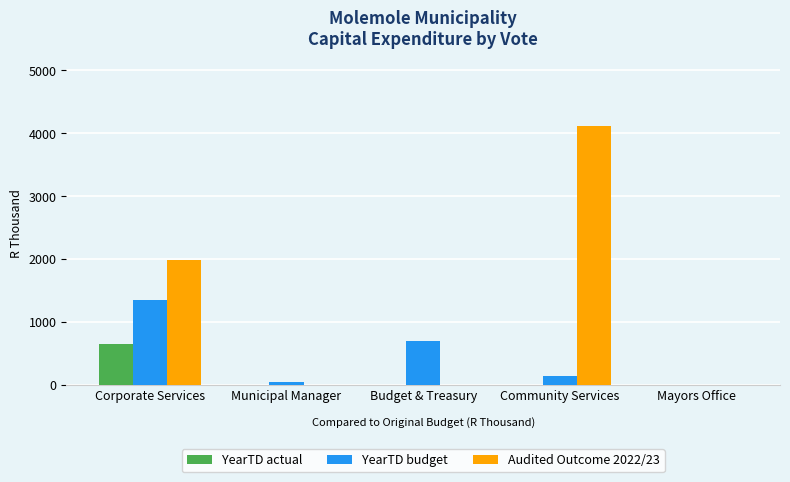

Reading left to right, transcribe all the data shown in this chart.

YearTD actual: 652.8	0.0	0.0	0.0	0.0
YearTD budget: 1344.0	33.3	700.0	133.3	0.0
Audited Outcome 2022/23: 1975.2	0.0	0.0	4120.0	0.0